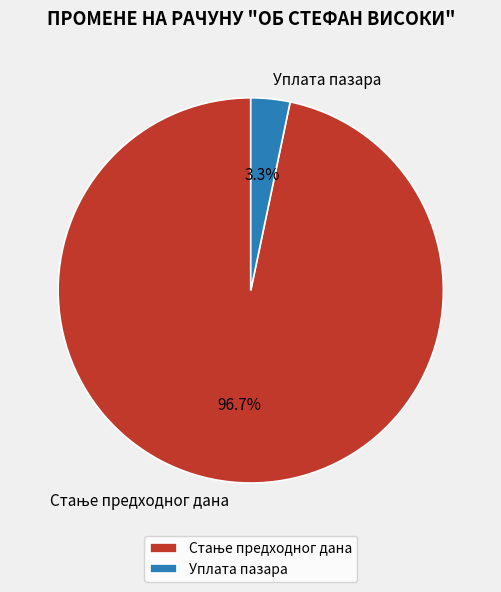

How much of the chart is everything except Уплата пазара?

96.7%